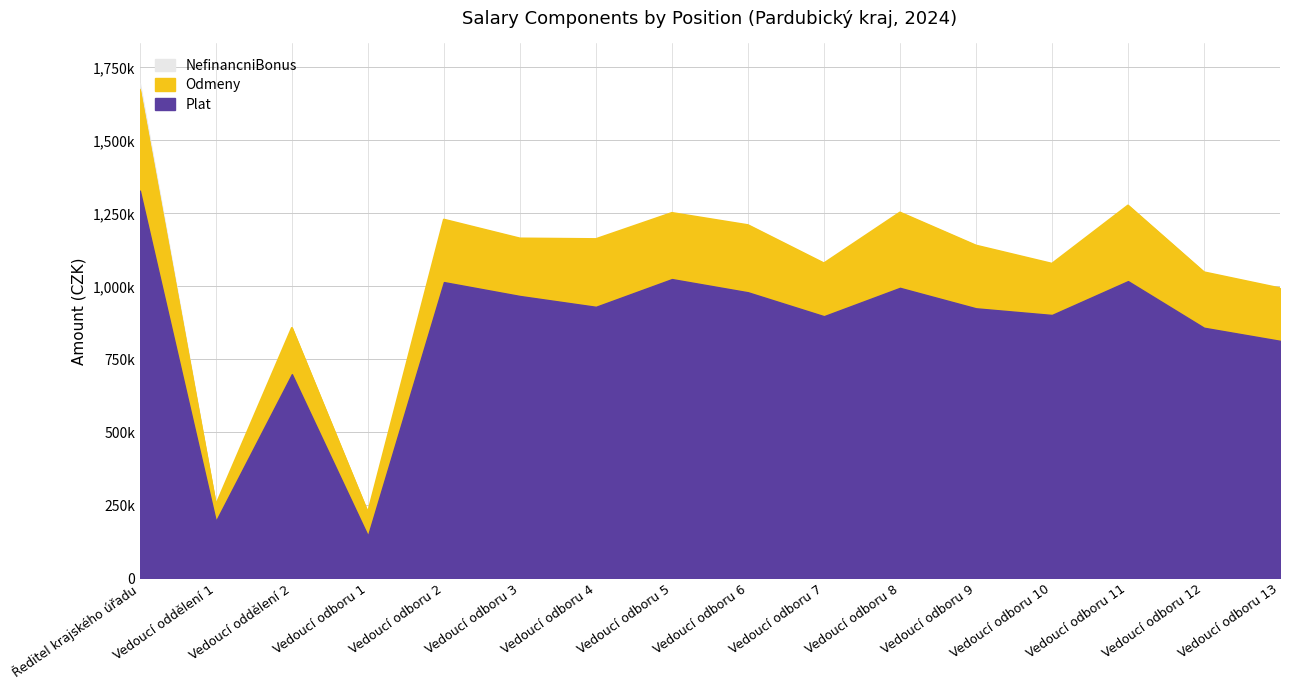

What is the value of the Odmeny point at the 5th from the left?

214000